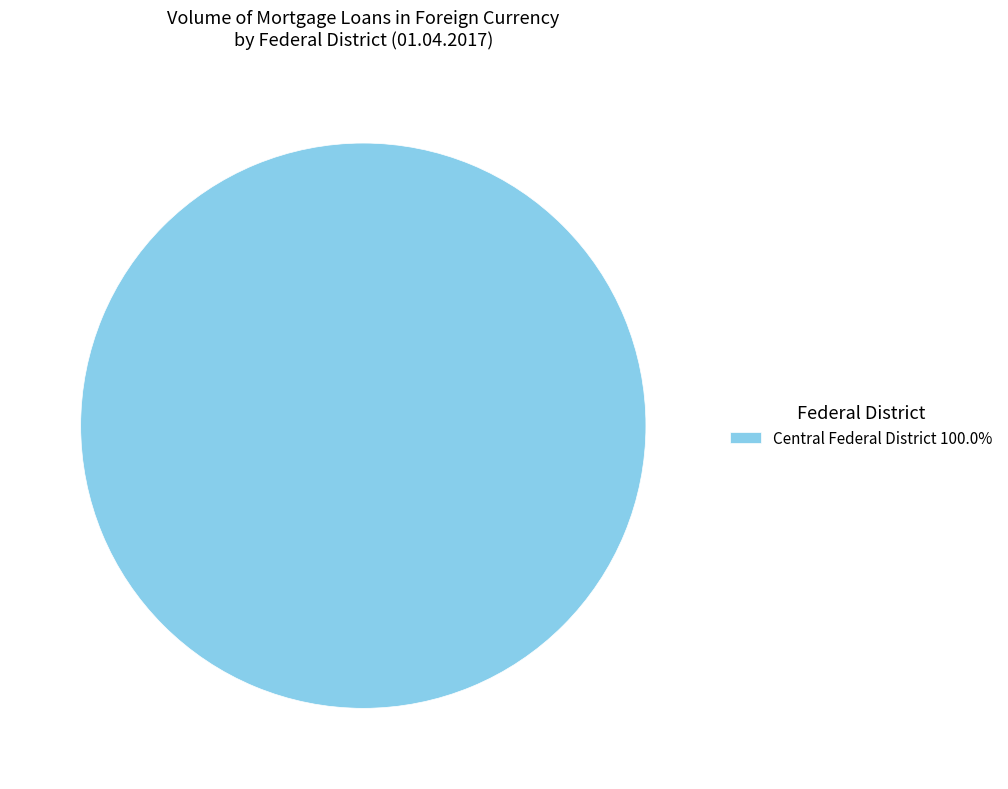

Is there any slice that represents more than half of the pie?

Yes